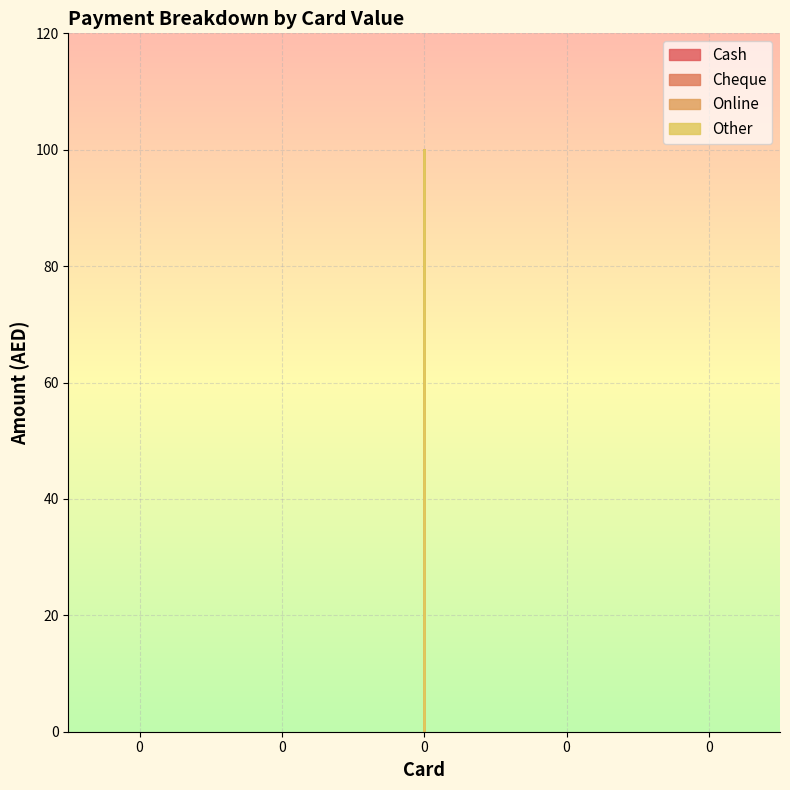

What are all the series names shown in the legend?

Cash, Cheque, Online, Other